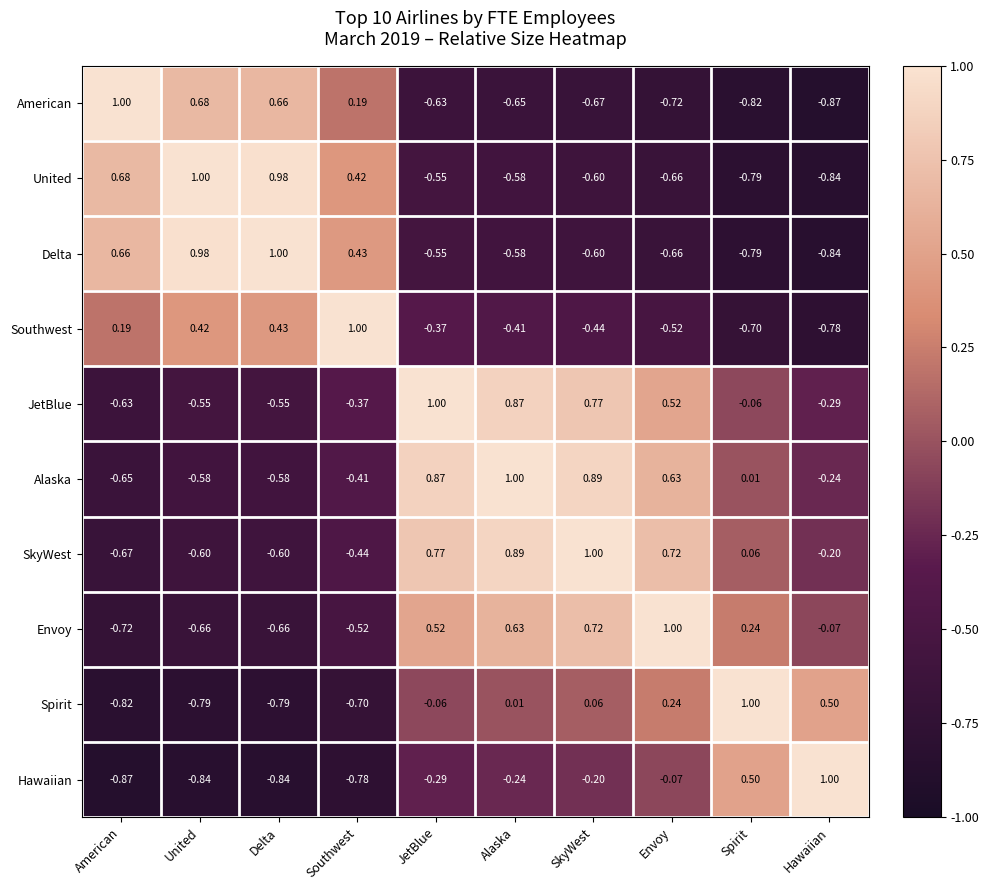

Is the value of Alaska at Spirit greater than the value of American at Spirit?

Yes